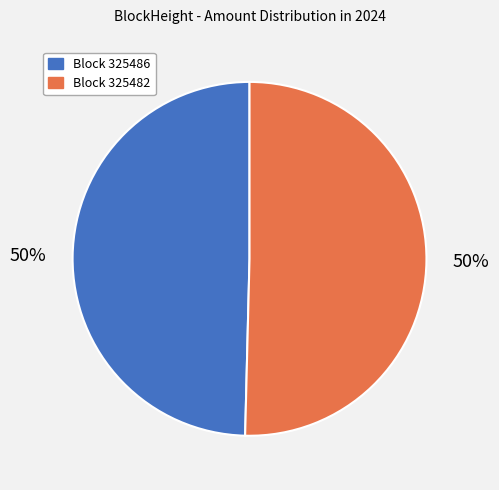

To the nearest percent, what is the average slice percentage?

50%